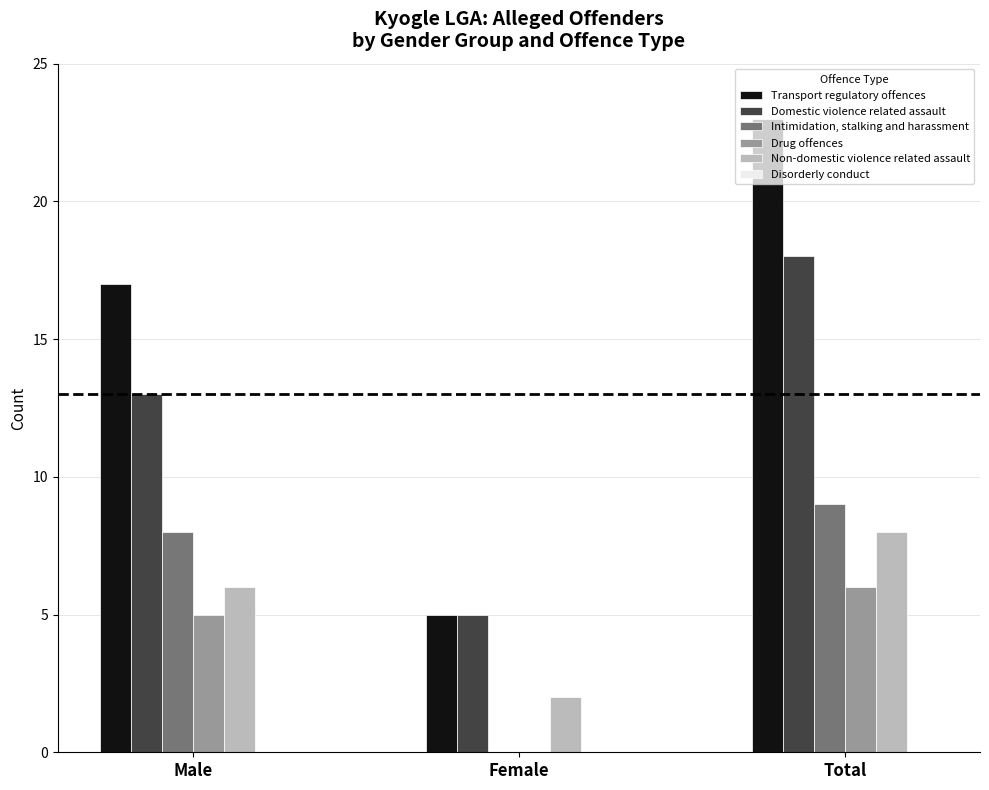

What is the spread (max minus min) of values at Total?

17